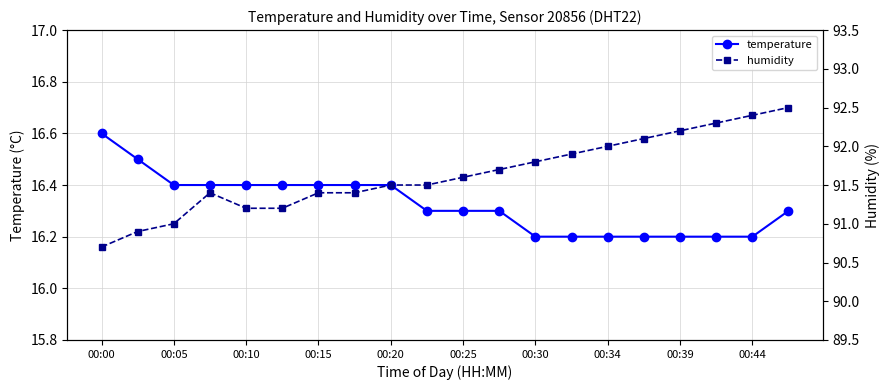

In humidity, how many points are higher than both neighbors (excluding endpoints)?

1